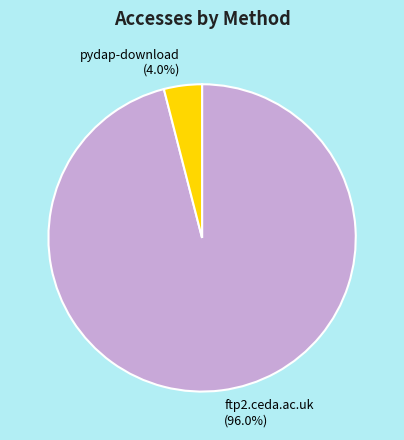

To the nearest percent, what is the difference between the largest and smallest slice percentages?

92%